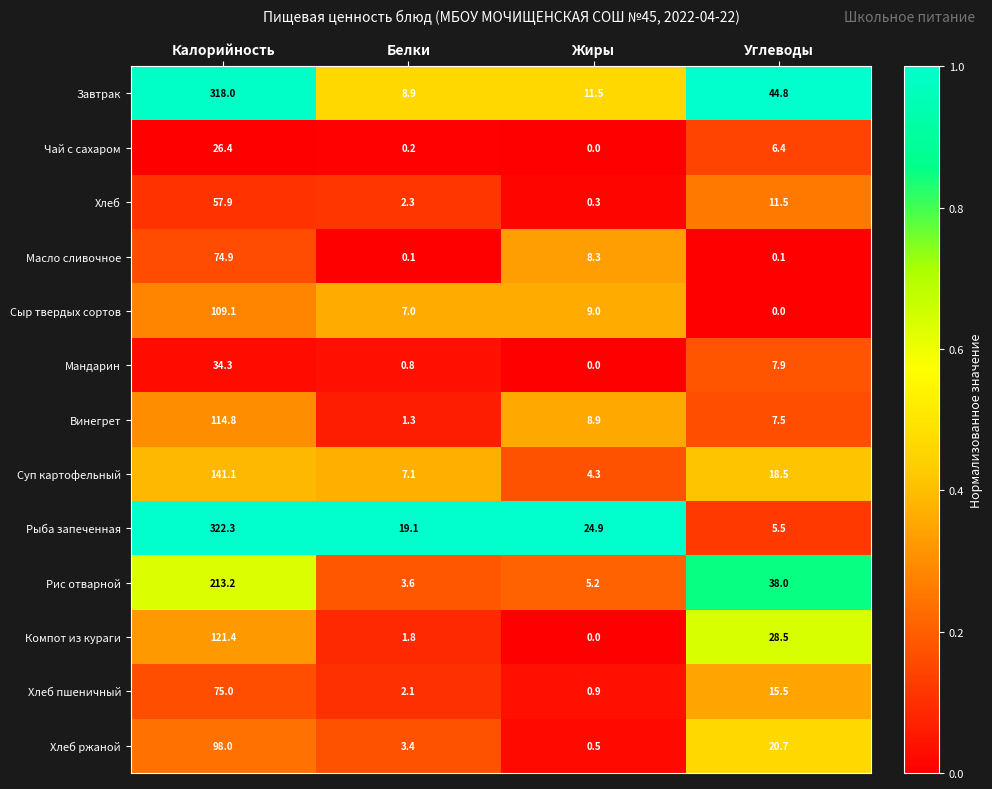

What is the difference between the maximum and minimum values in the Рыба запеченная series?

316.8